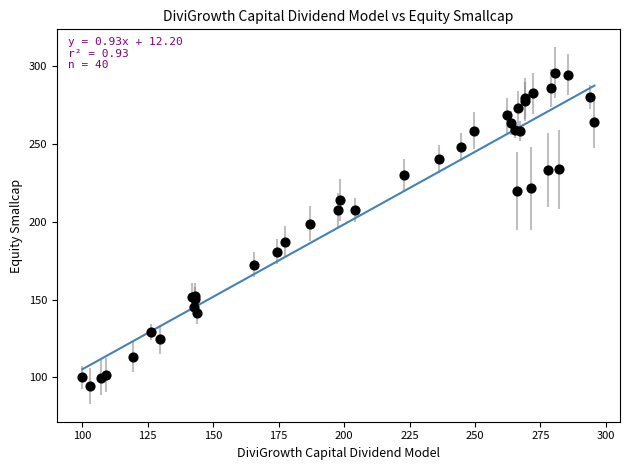

What Y value in the scatter plot is closest to 195?

198.6